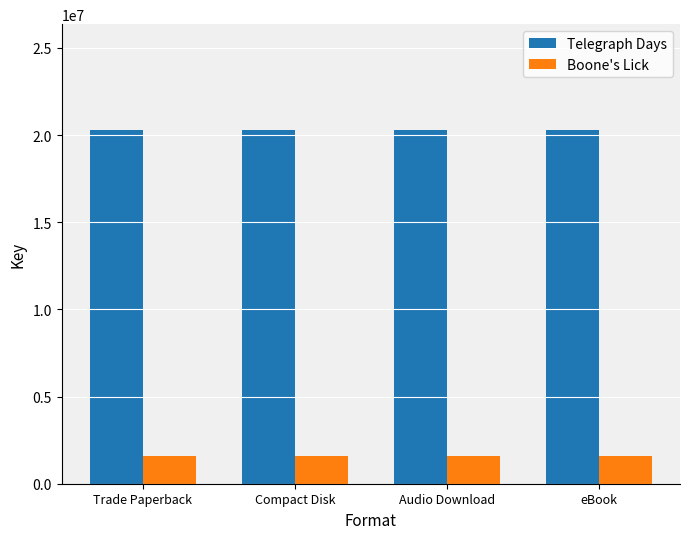

What are all the series names shown in the legend?

Telegraph Days, Boone's Lick